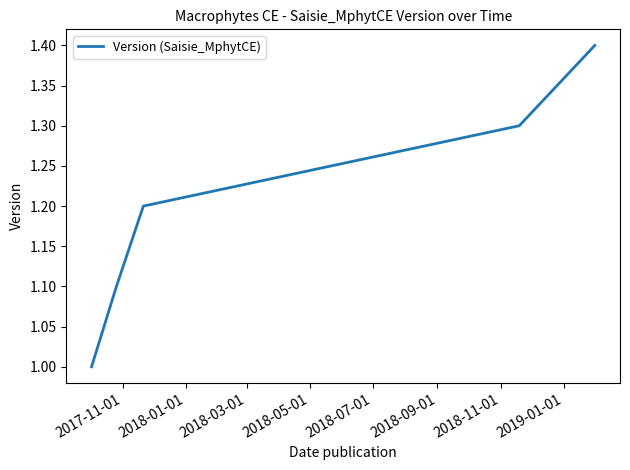

True or false: there are more than 1 points higher than both neighbors.

False